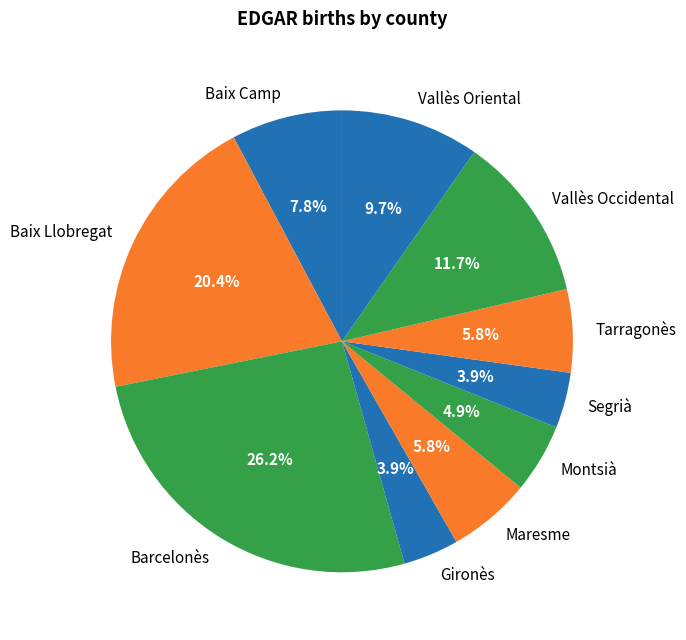

To the nearest percent, what is the average slice percentage?

10%